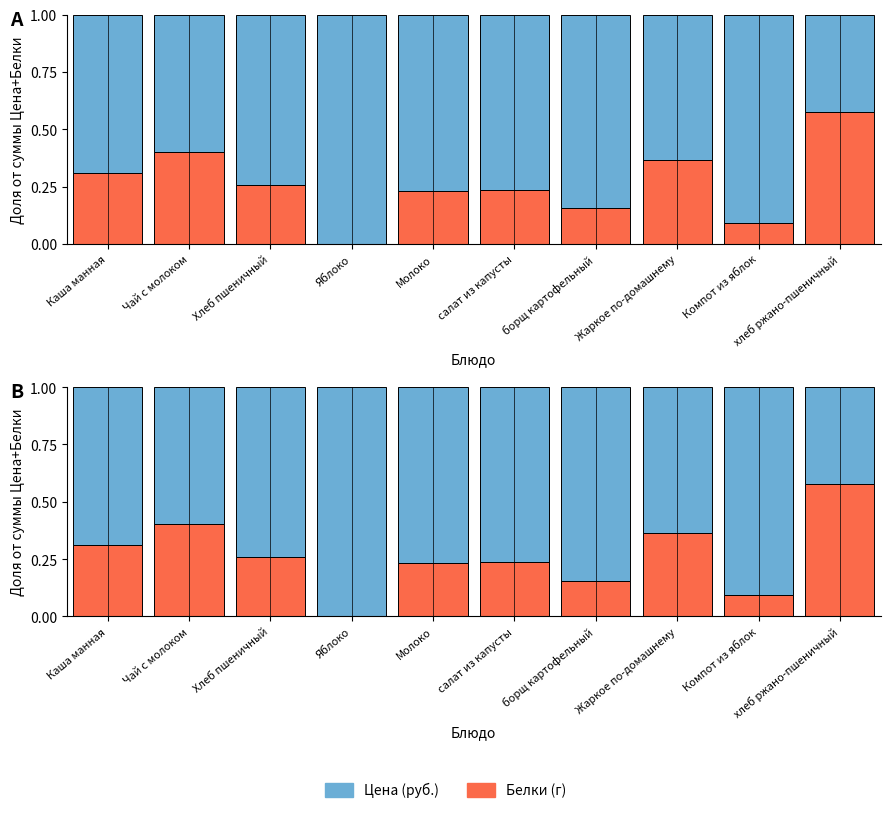

Which series has the largest total across all categories?

Цена (руб.)